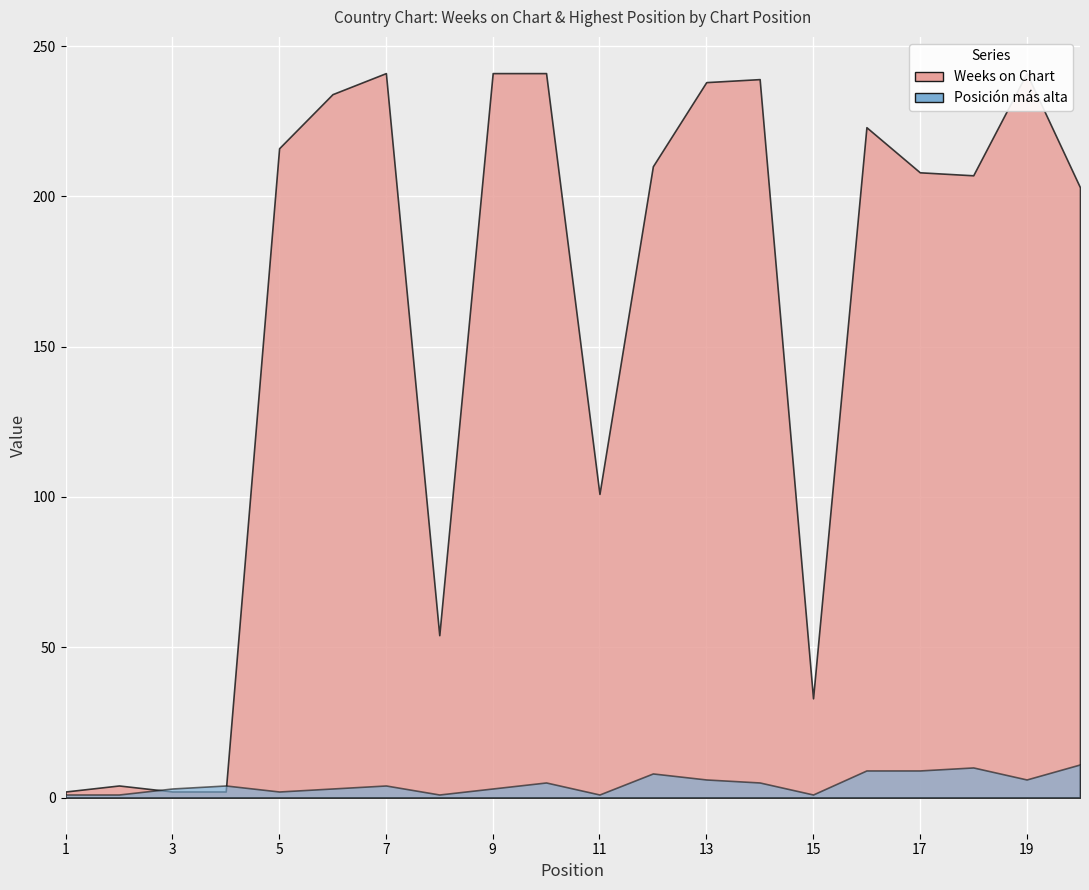

How many lines are shown in the chart?

2